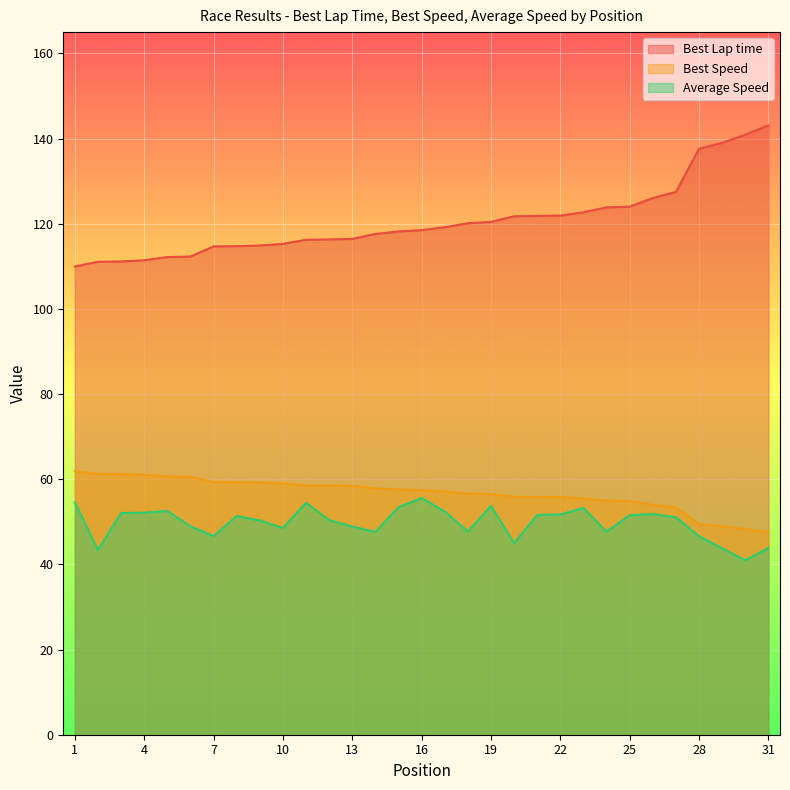

Which category has the lowest value across all series?

30